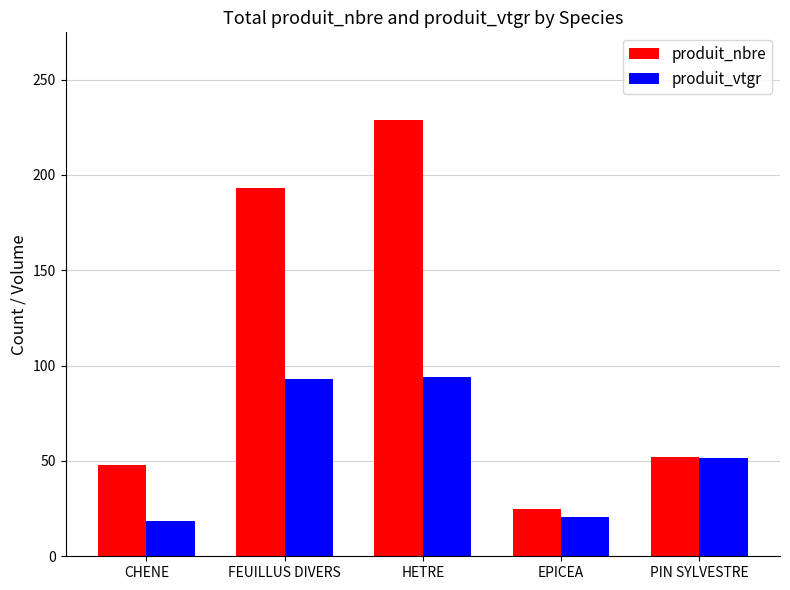

List the series in order of their overall mean, highest first.

produit_nbre, produit_vtgr